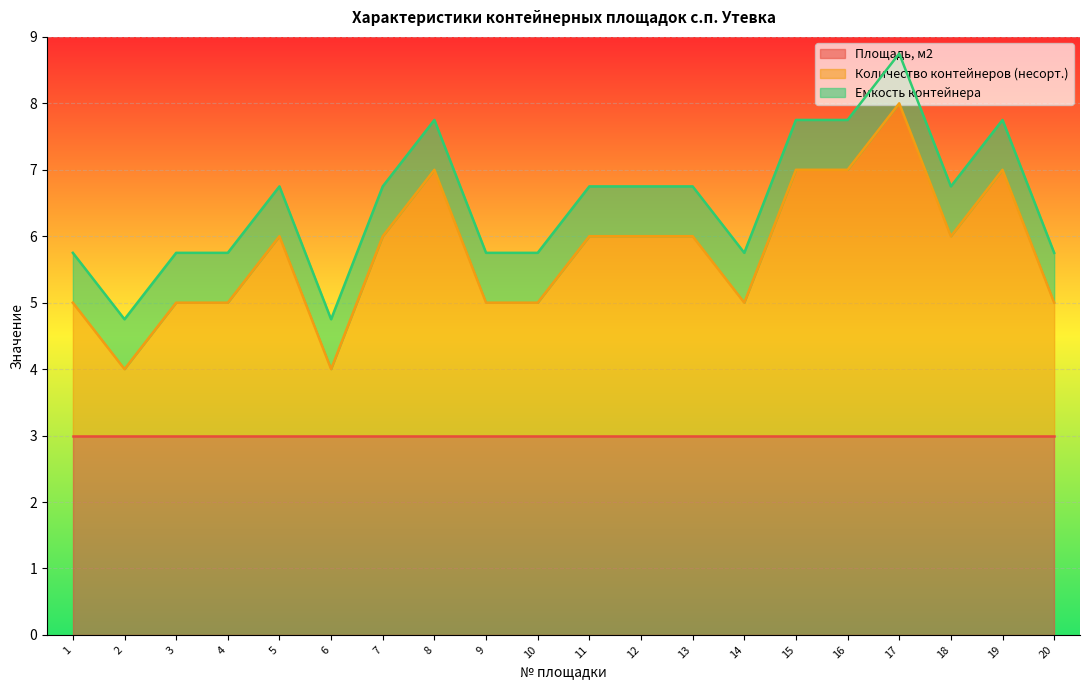

What is the sum of all Количество контейнеров (несорт.) values?

55.0